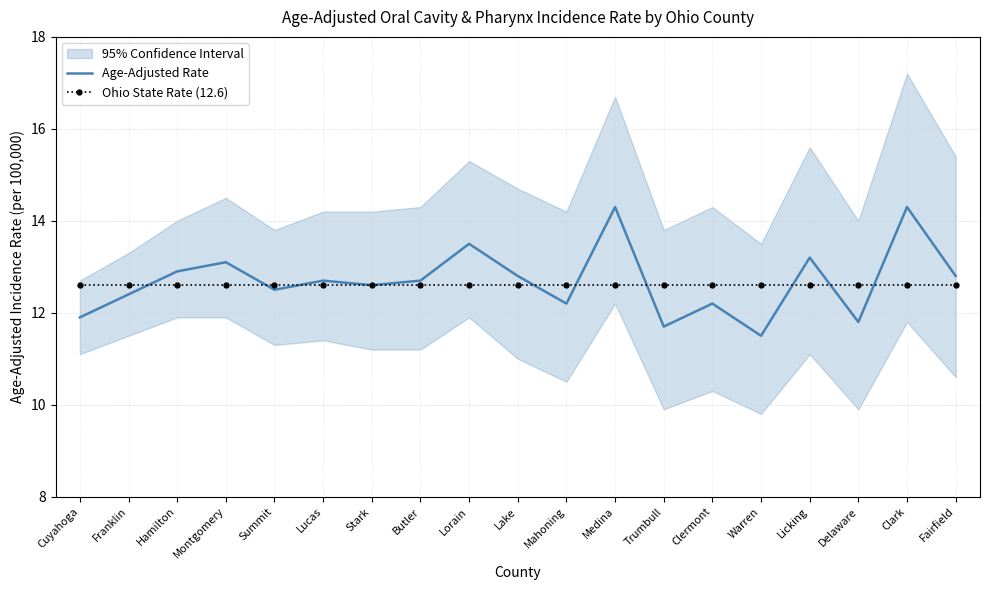

Between Stark and Mahoning, which series saw the biggest shift?

Age-Adjusted Rate